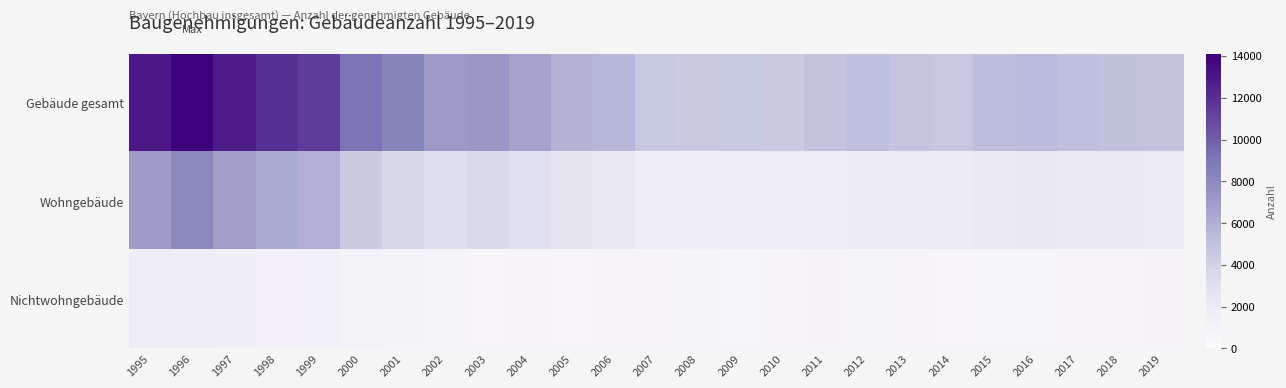

Reading left to right, what are all the values shown in this chart?

Gebäude gesamt: 1995=12988	1996=14107	1997=12824	1998=12012	1999=11411	2000=9100	2001=8233	2002=7152	2003=7224	2004=6667	2005=5756	2006=5659	2007=4652	2008=4496	2009=4530	2010=4438	2011=4881	2012=5097	2013=4844	2014=4719	2015=5224	2016=5340	2017=5090	2018=4972	2019=4860
Wohngebäude: 1995=6894	1996=8052	1997=6799	1998=6191	1999=5941	2000=4420	2001=3716	2002=3181	2003=3569	2004=2951	2005=2458	2006=2313	2007=1577	2008=1438	2009=1552	2010=1570	2011=1819	2012=1898	2013=1891	2014=1891	2015=2146	2016=2245	2017=2120	2018=2061	2019=2007
Nichtwohngebäude: 1995=1818	1996=1621	1997=1521	1998=1324	1999=1280	2000=1147	2001=1028	2002=827	2003=713	2004=795	2005=706	2006=778	2007=794	2008=866	2009=753	2010=784	2011=889	2012=858	2013=791	2014=716	2015=771	2016=720	2017=817	2018=795	2019=886